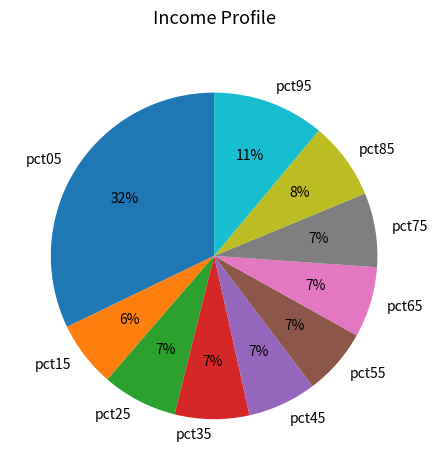

The pct95 slice represents 25% of the pie. True or false?

False